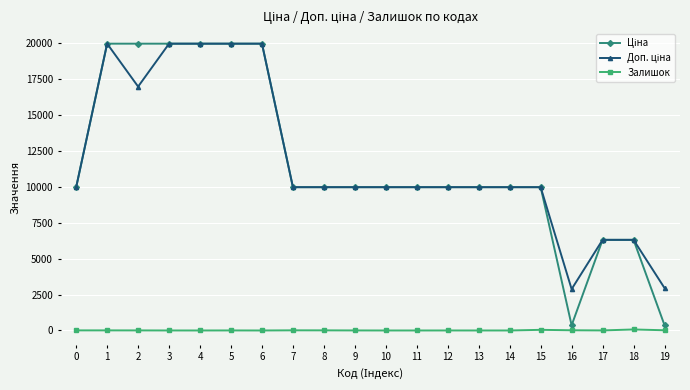

What is the greatest value displayed?

19964.2